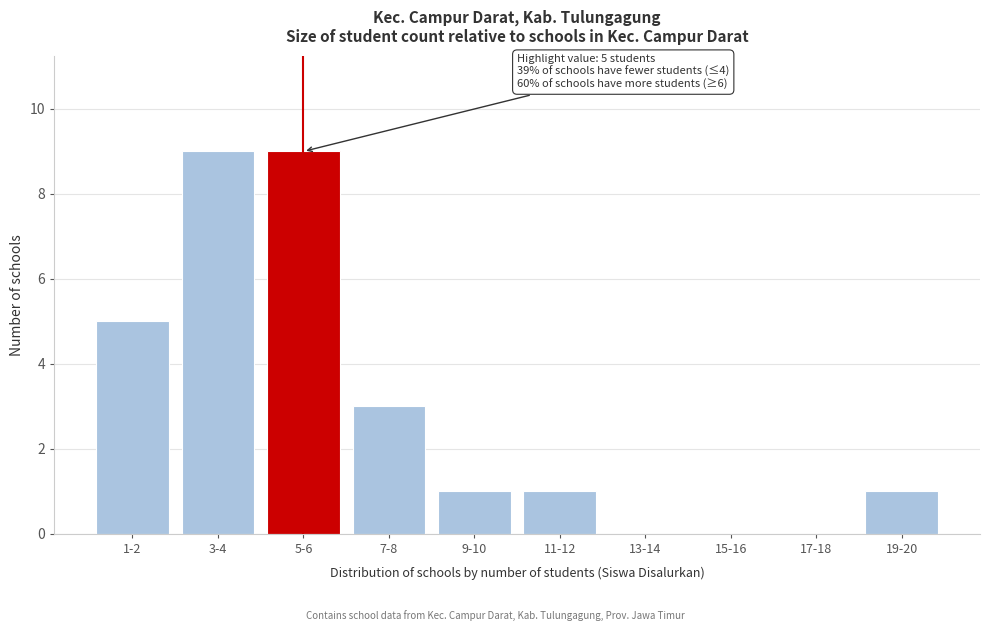

Reading right to left, transcribe all the data shown in this chart.

19-20=1	17-18=0	15-16=0	13-14=0	11-12=1	9-10=1	7-8=3	5-6=9	3-4=9	1-2=5